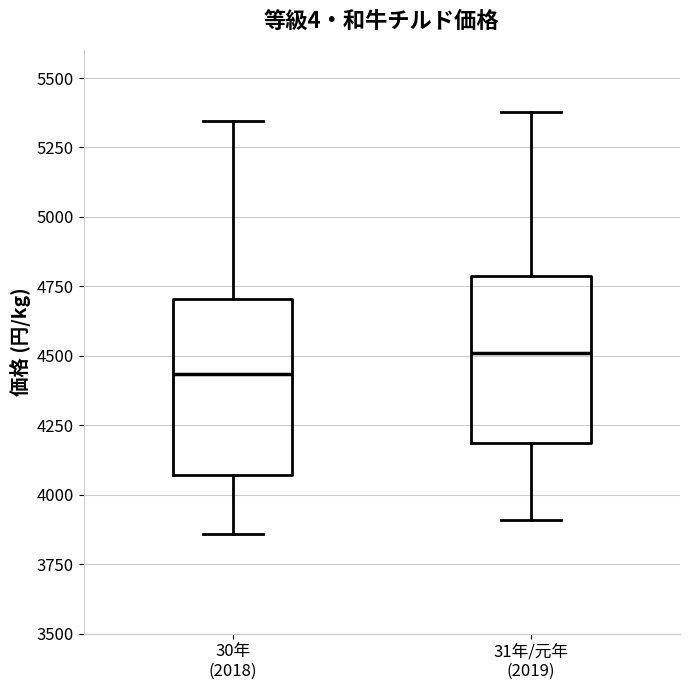

Reading left to right, transcribe this box plot: for each box, give where its median line is, the range the box spans, and where its two whiskers end, as read against the y-axis. The values are not printed on the chart, so give them approximately, as read against the axis.

30年 (2018): median 4450, box 4050 to 4700, whiskers 3850 to 5350
31年/元年 (2019): median 4500, box 4200 to 4800, whiskers 3900 to 5400